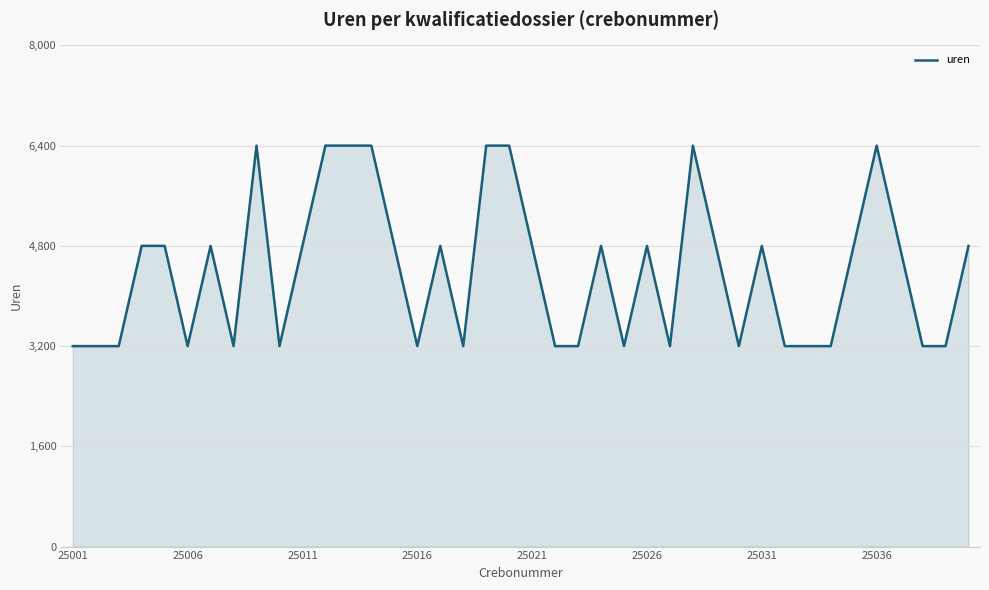

What is the difference between the maximum and minimum values?

3200